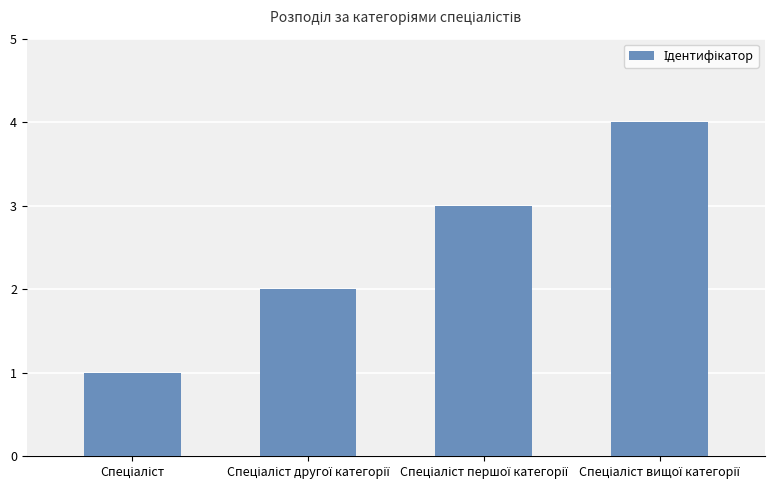

How many bars are there in total?

4